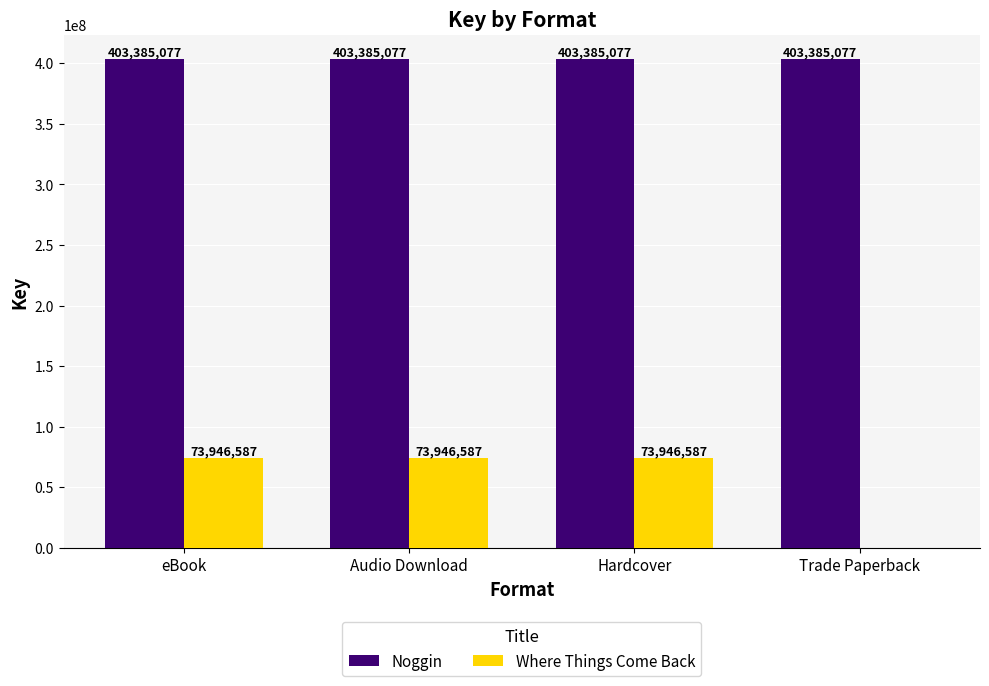

What is the approximate value of Where Things Come Back at eBook, to the nearest 50?

73946600